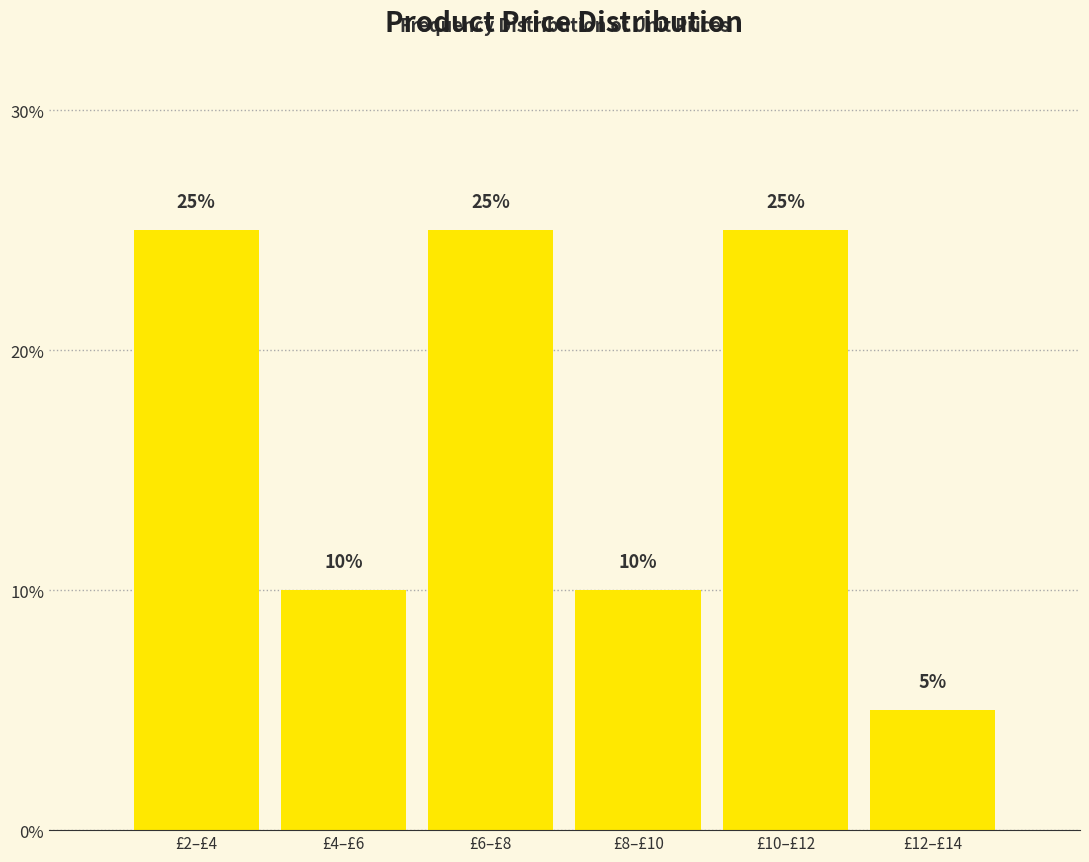

Reading left to right, transcribe all the data shown in this chart.

25	10	25	10	25	5